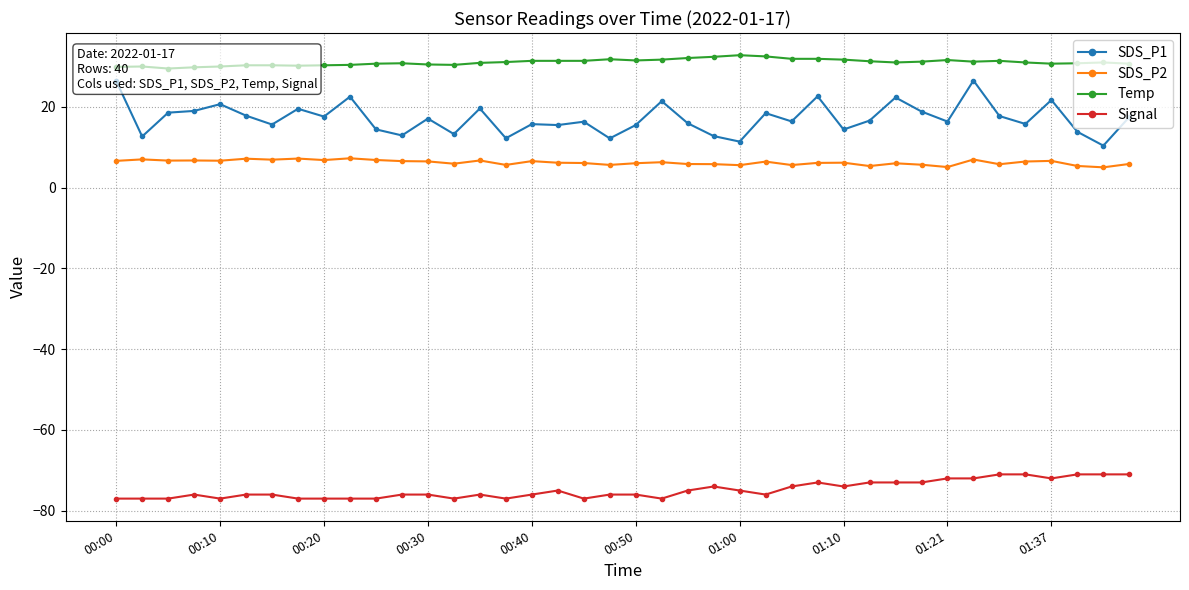

At which label does SDS_P2 first exceed 6?

00:00